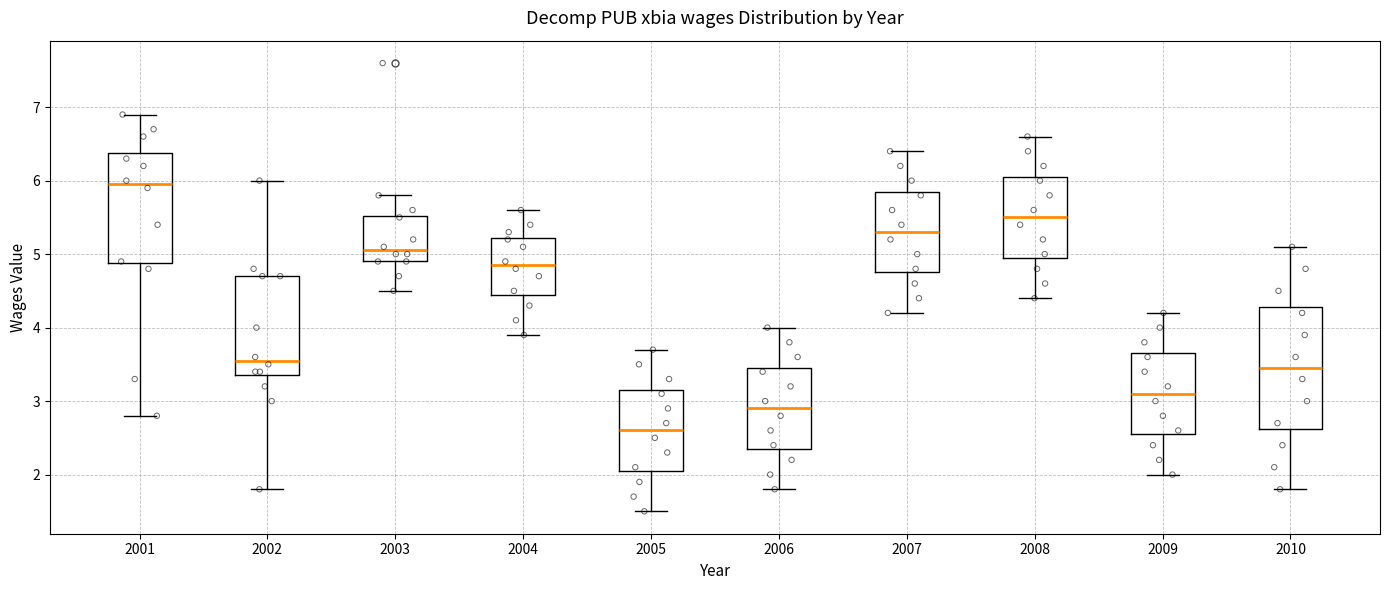

Reading left to right, read every box against the y-axis: the position of its median line, the range the box covers, and the ends of its whiskers. The values are not printed on the chart, so give them approximately, as read against the axis.

2001: median 6.0, box 4.9 to 6.4, whiskers 2.8 to 6.9
2002: median 3.6, box 3.4 to 4.7, whiskers 1.8 to 6.0
2003: median 5.1, box 4.9 to 5.5, whiskers 4.5 to 5.8
2004: median 4.9, box 4.5 to 5.2, whiskers 3.9 to 5.6
2005: median 2.6, box 2.1 to 3.2, whiskers 1.5 to 3.7
2006: median 2.9, box 2.4 to 3.5, whiskers 1.8 to 4.0
2007: median 5.3, box 4.8 to 5.9, whiskers 4.2 to 6.4
2008: median 5.5, box 5.0 to 6.1, whiskers 4.4 to 6.6
2009: median 3.1, box 2.6 to 3.7, whiskers 2.0 to 4.2
2010: median 3.5, box 2.6 to 4.3, whiskers 1.8 to 5.1